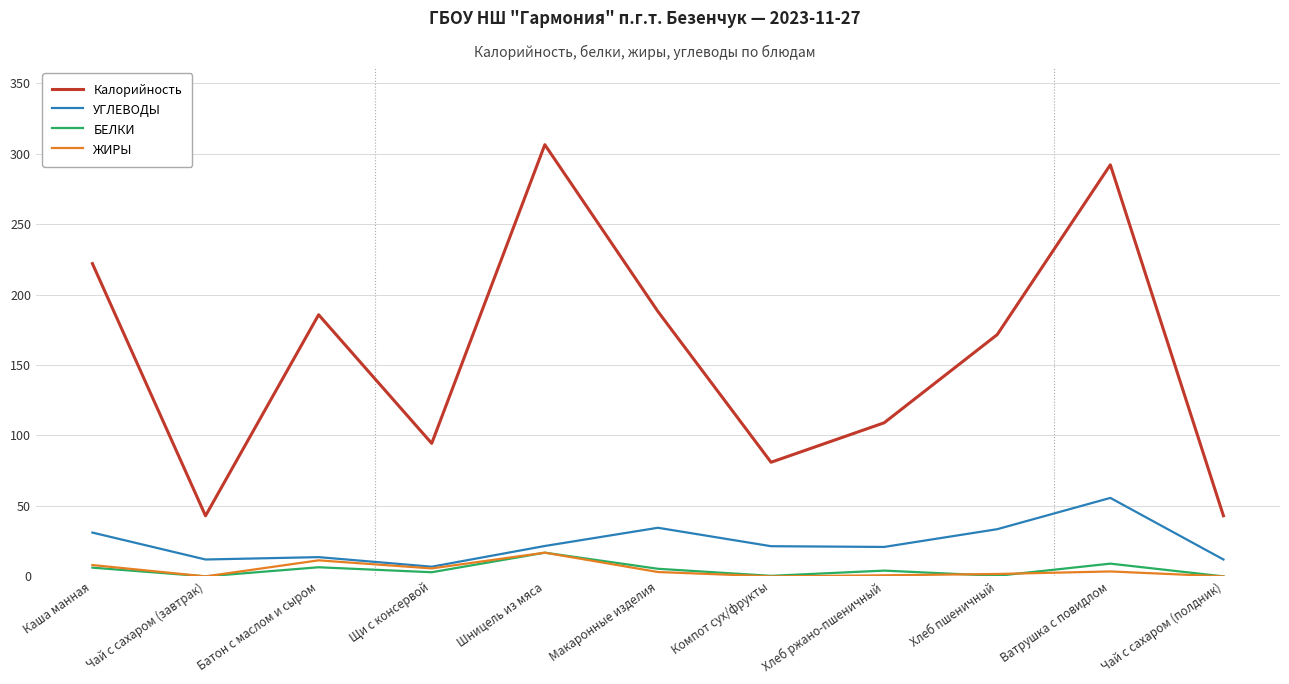

True or false: Калорийность and БЕЛКИ intersect in this chart.

False